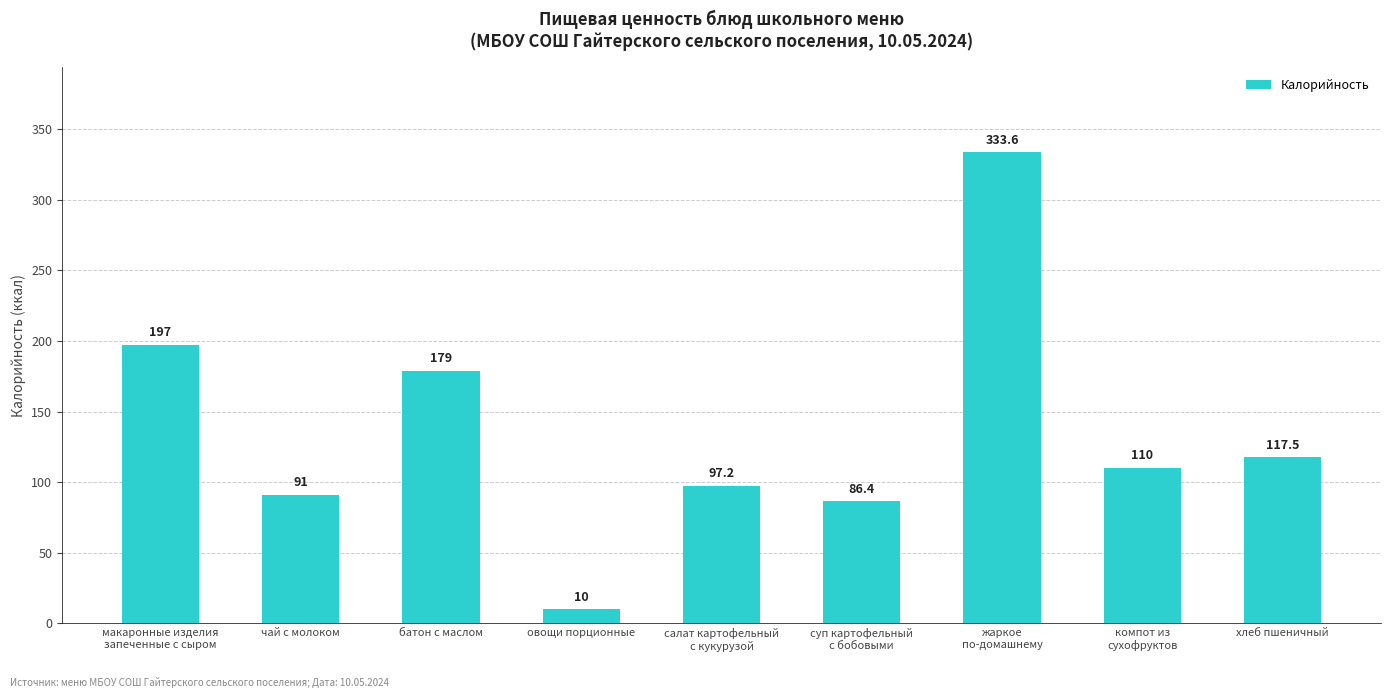

What is the difference between the second highest and minimum values?

187.0